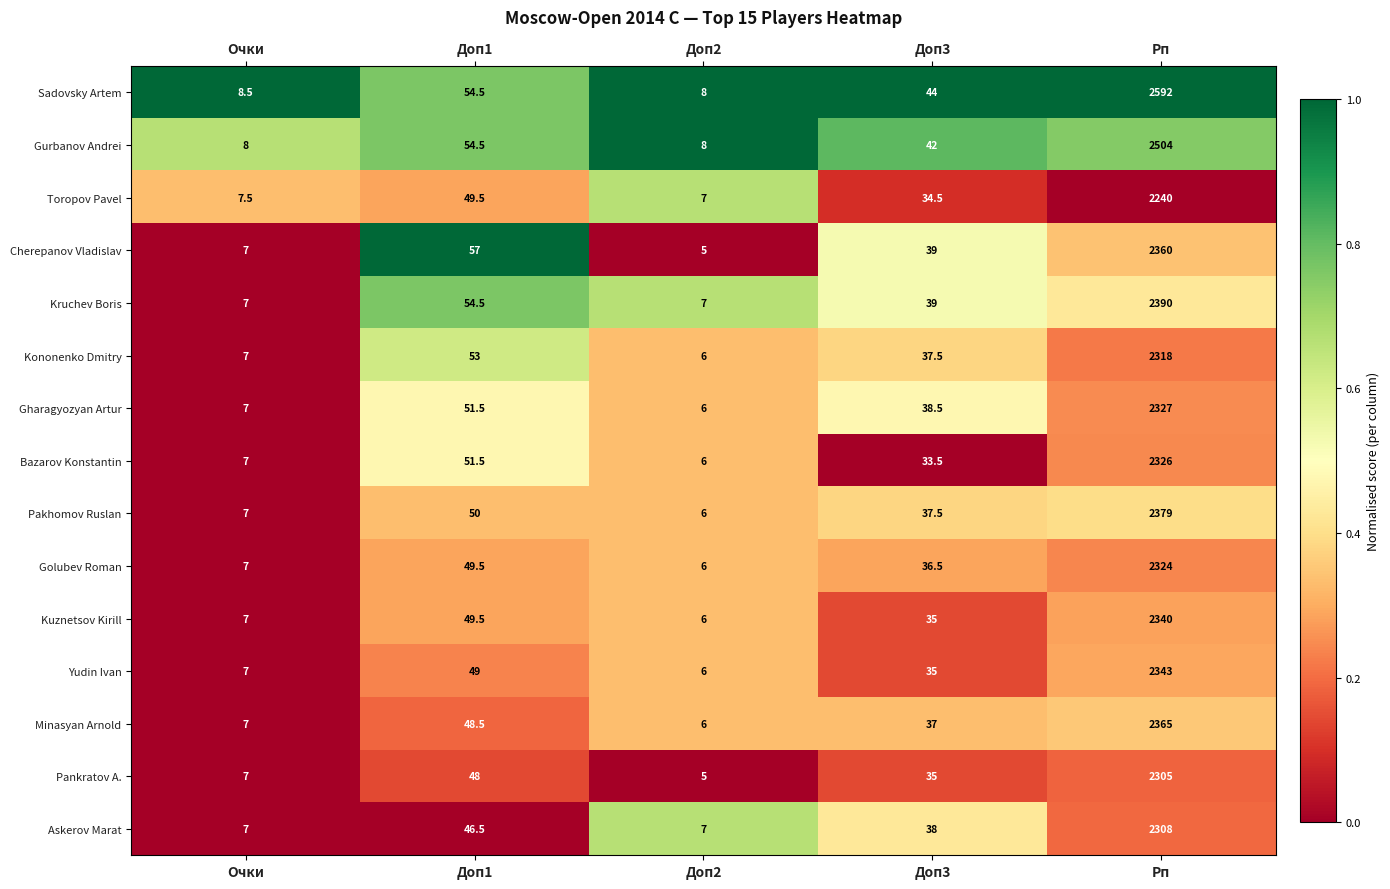

Rank the series by their maximum value, from lowest to highest.

Toropov Pavel, Pankratov A., Askerov Marat, Kononenko Dmitry, Golubev Roman, Bazarov Konstantin, Gharagyozyan Artur, Kuznetsov Kirill, Yudin Ivan, Cherepanov Vladislav, Minasyan Arnold, Pakhomov Ruslan, Kruchev Boris, Gurbanov Andrei, Sadovsky Artem